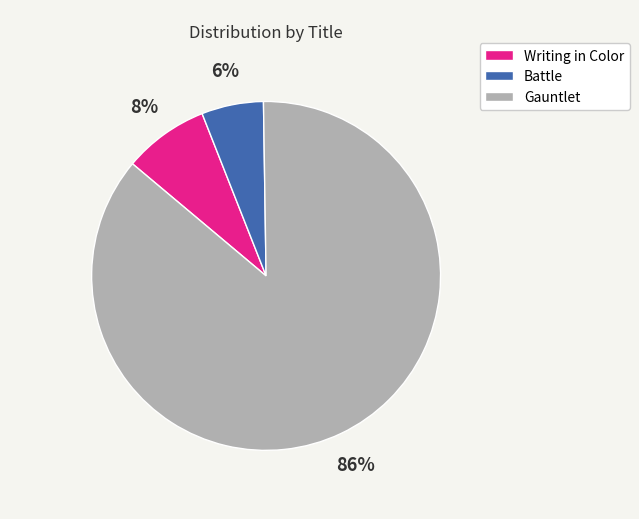

Is Gauntlet the majority of the pie?

Yes